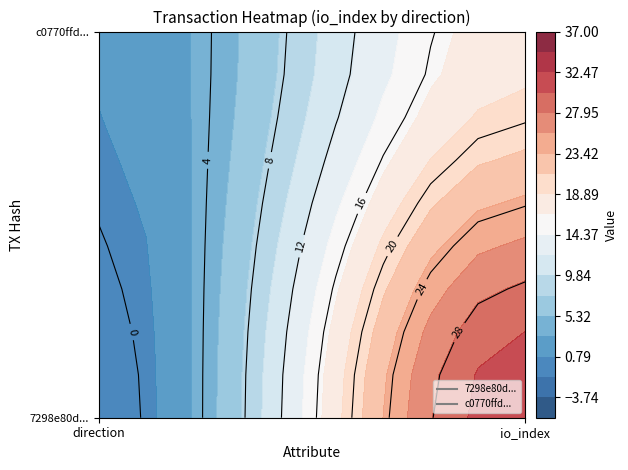

What is the greatest value displayed?

32